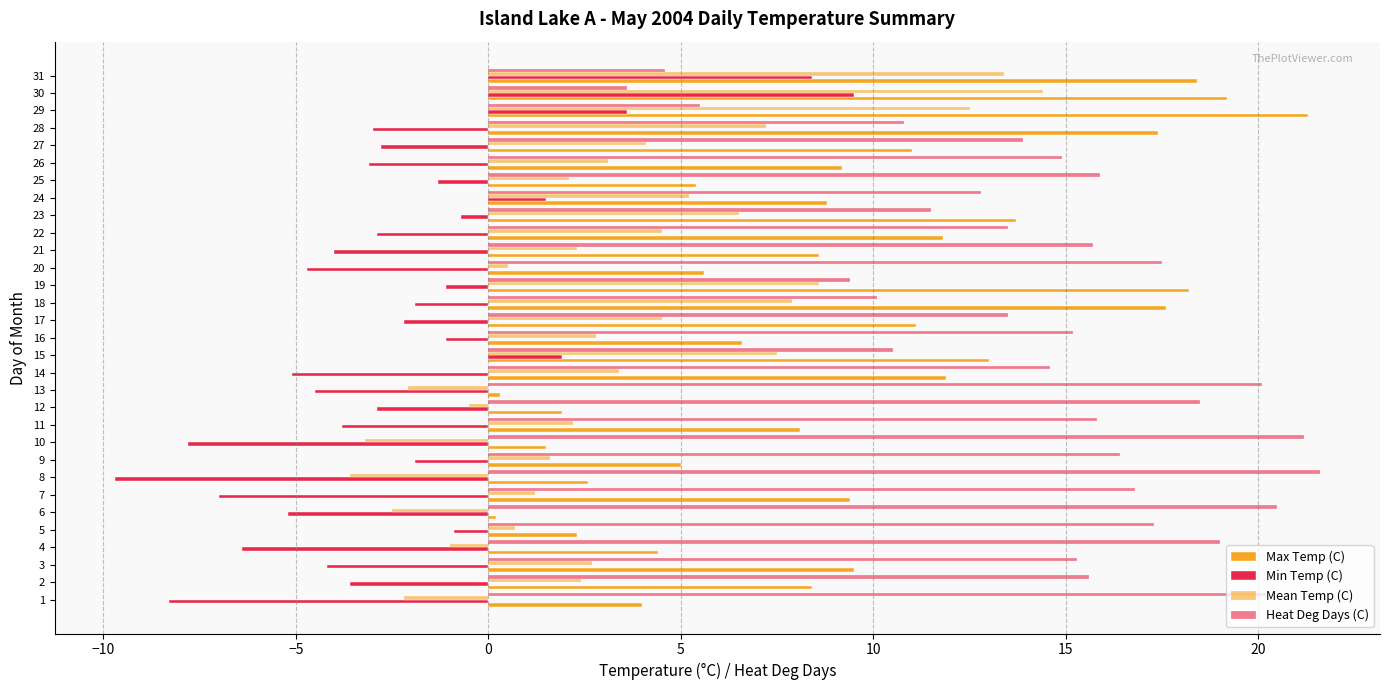

Reading left to right, transcribe all the data shown in this chart.

Max Temp (C): 4.0	8.4	9.5	4.4	2.3	0.2	9.4	2.6	5.0	1.5	8.1	1.9	0.3	11.9	13.0	6.6	11.1	17.6	18.2	5.6	8.6	11.8	13.7	8.8	5.4	9.2	11.0	17.4	21.3	19.2	18.4
Min Temp (C): -8.3	-3.6	-4.2	-6.4	-0.9	-5.2	-7.0	-9.7	-1.9	-7.8	-3.8	-2.9	-4.5	-5.1	1.9	-1.1	-2.2	-1.9	-1.1	-4.7	-4.0	-2.9	-0.7	1.5	-1.3	-3.1	-2.8	-3.0	3.6	9.5	8.4
Mean Temp (C): -2.2	2.4	2.7	-1.0	0.7	-2.5	1.2	-3.6	1.6	-3.2	2.2	-0.5	-2.1	3.4	7.5	2.8	4.5	7.9	8.6	0.5	2.3	4.5	6.5	5.2	2.1	3.1	4.1	7.2	12.5	14.4	13.4
Heat Deg Days (C): 20.2	15.6	15.3	19.0	17.3	20.5	16.8	21.6	16.4	21.2	15.8	18.5	20.1	14.6	10.5	15.2	13.5	10.1	9.4	17.5	15.7	13.5	11.5	12.8	15.9	14.9	13.9	10.8	5.5	3.6	4.6